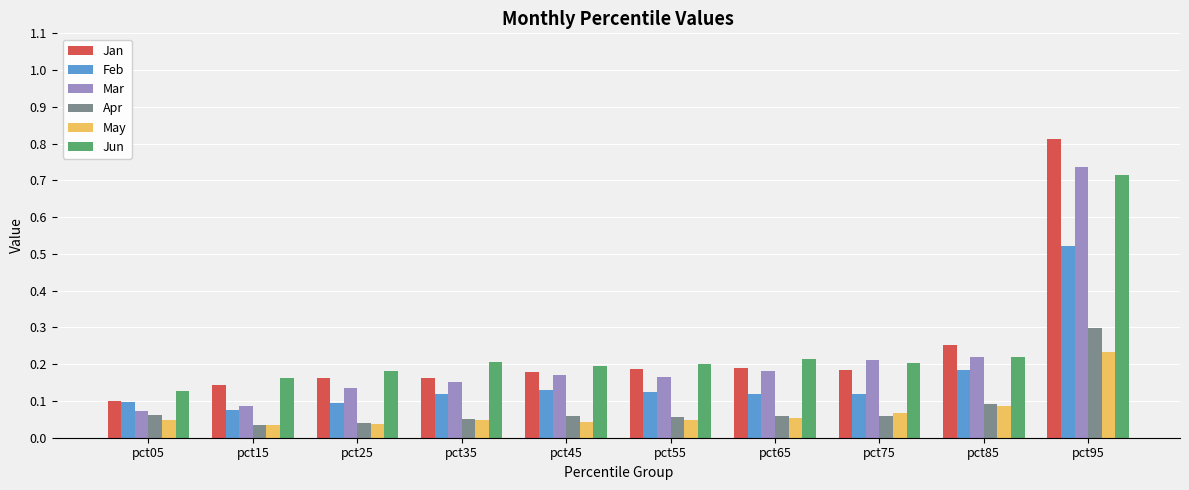

The Feb series shows 0.1 at pct75. True or false?

True